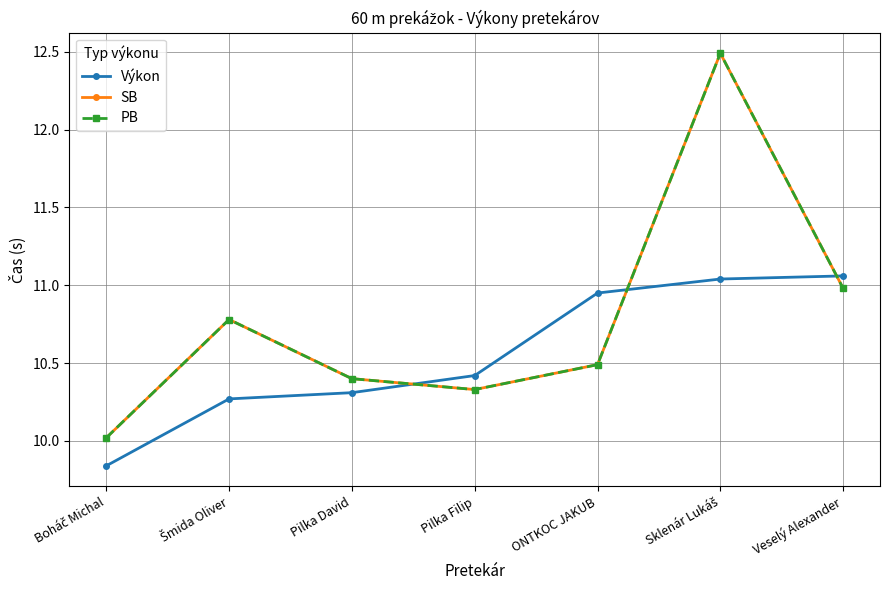

Is this an area chart (filled region under the line)?

No